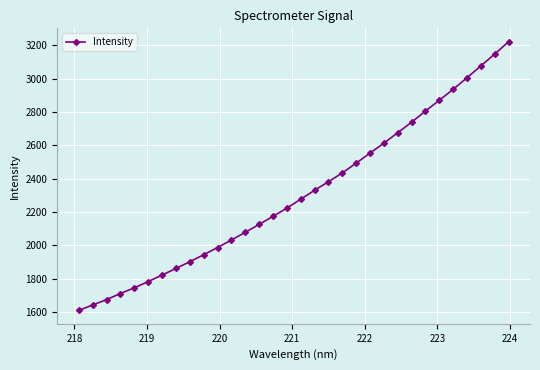

What is the greatest value displayed?

3221.2